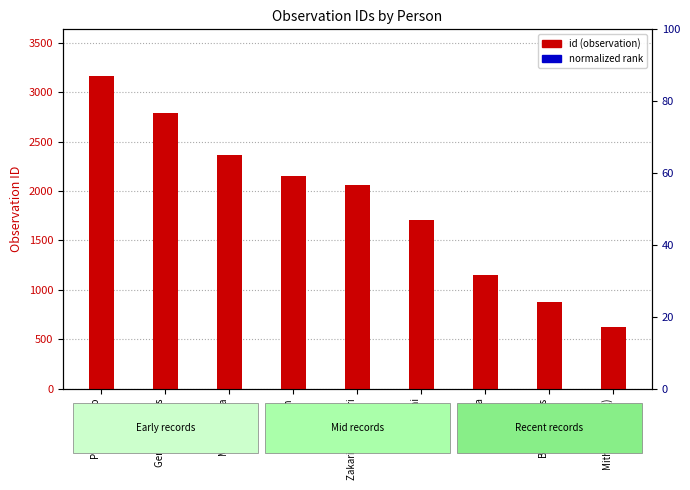

Which series changed the most between Geni Harefa Ais and Bonga Dulcis?

id